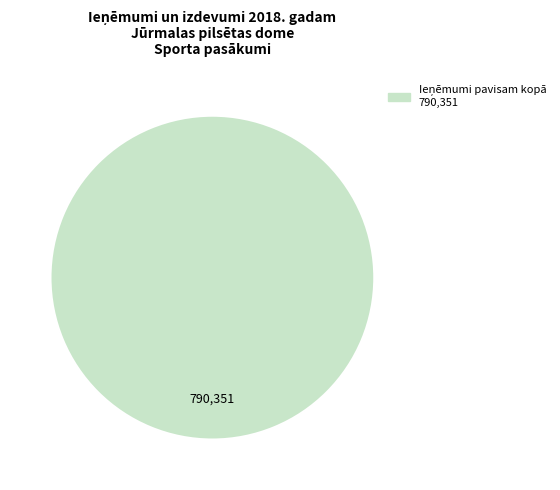

Is there any slice that represents more than half of the pie?

Yes